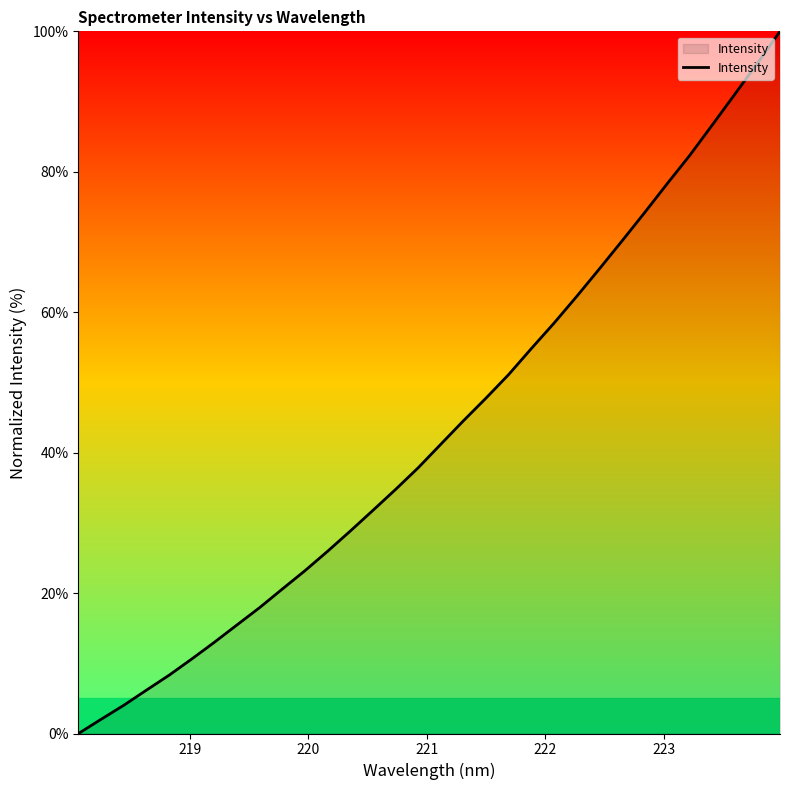

Does the chart have visible grid lines?

No